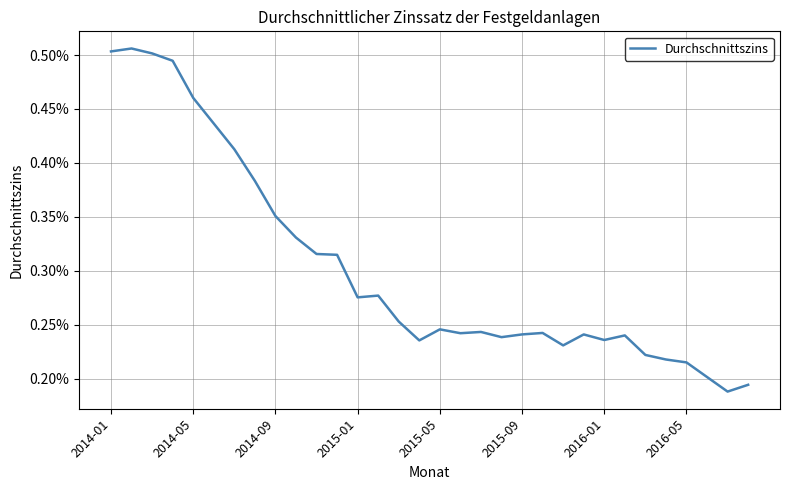

Is this an area chart (filled region under the line)?

No